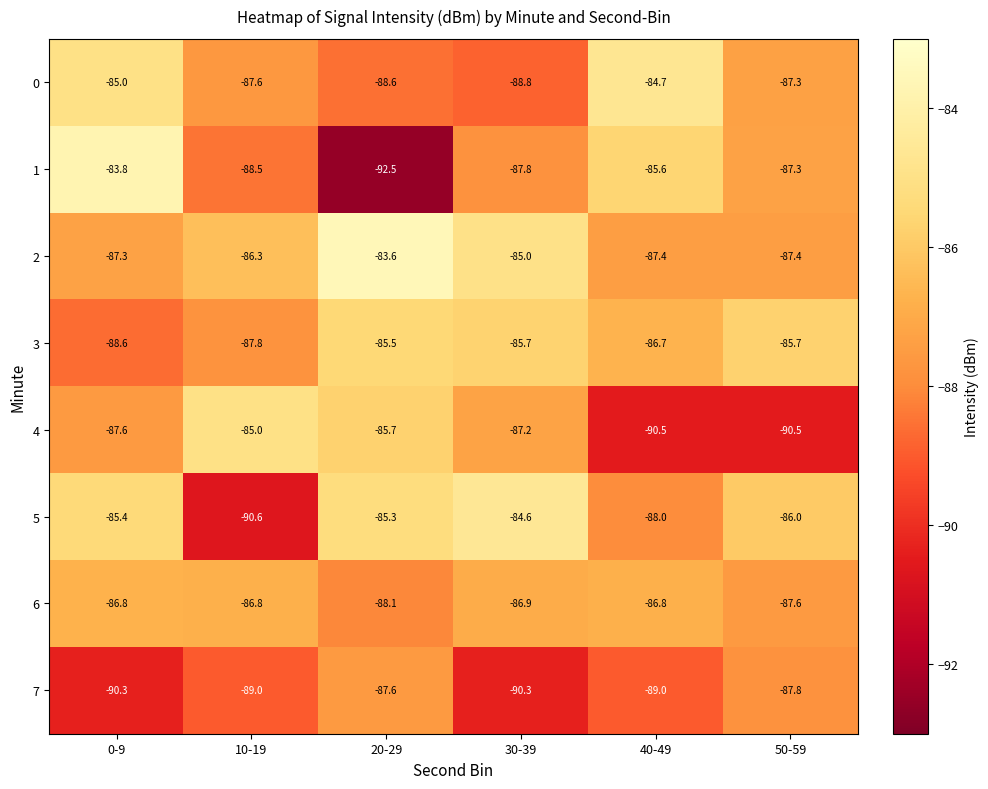

How many data points in 1 are less than -87?

4